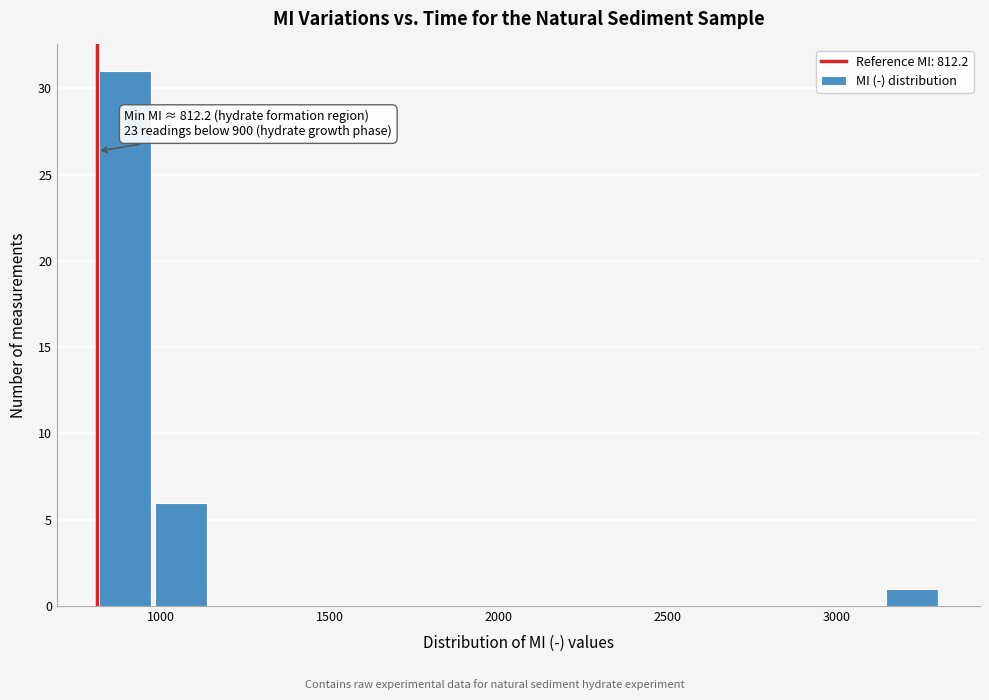

Around what value on the x-axis is the tallest bar? Give the approximate position of its centre, as read against the axis.

900